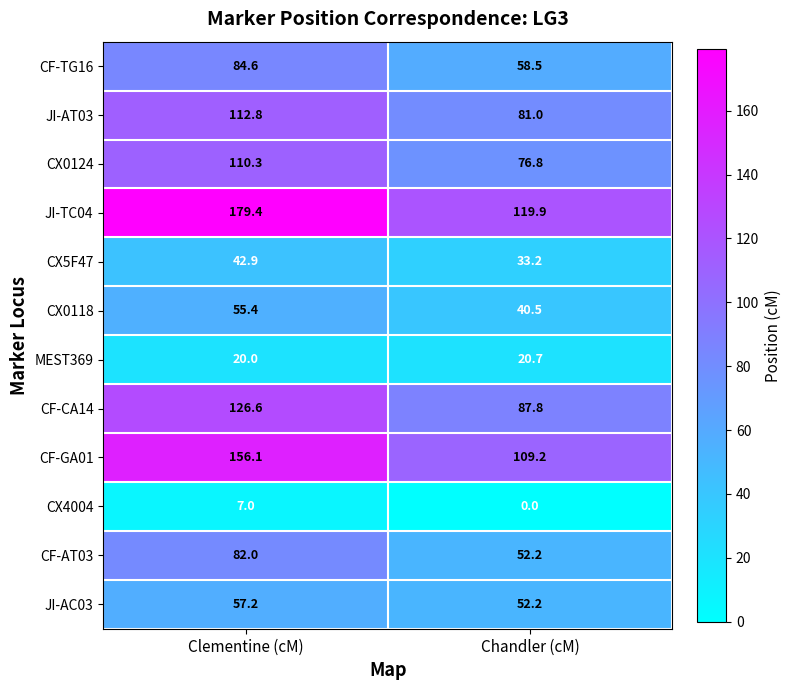

What is the difference between the maximum and minimum values in the JI-AC03 series?

5.0